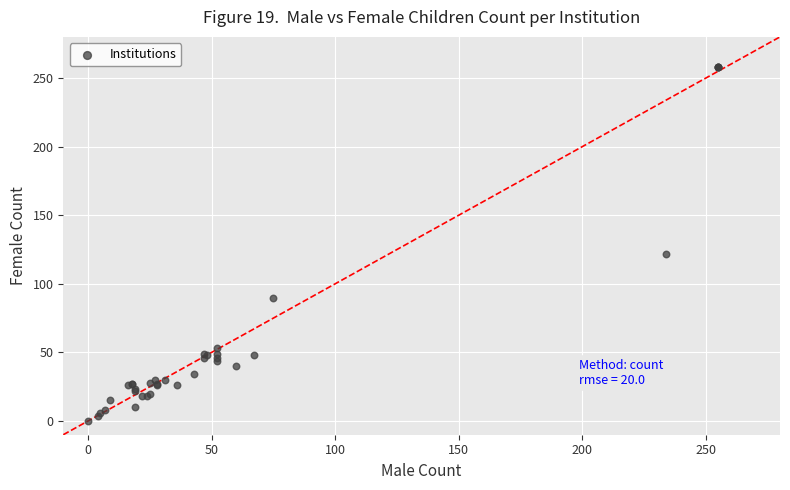

What Y value in the scatter plot is closest to 129?

122